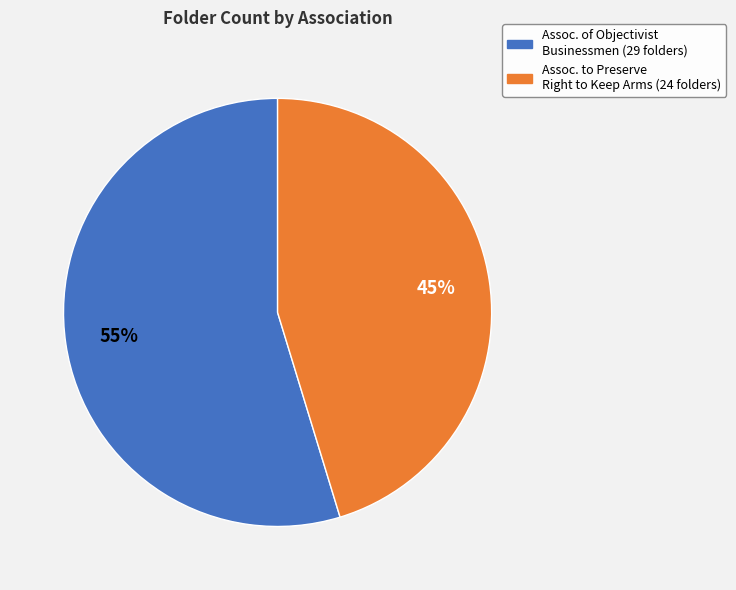

To the nearest percent, what is the average slice percentage?

50%